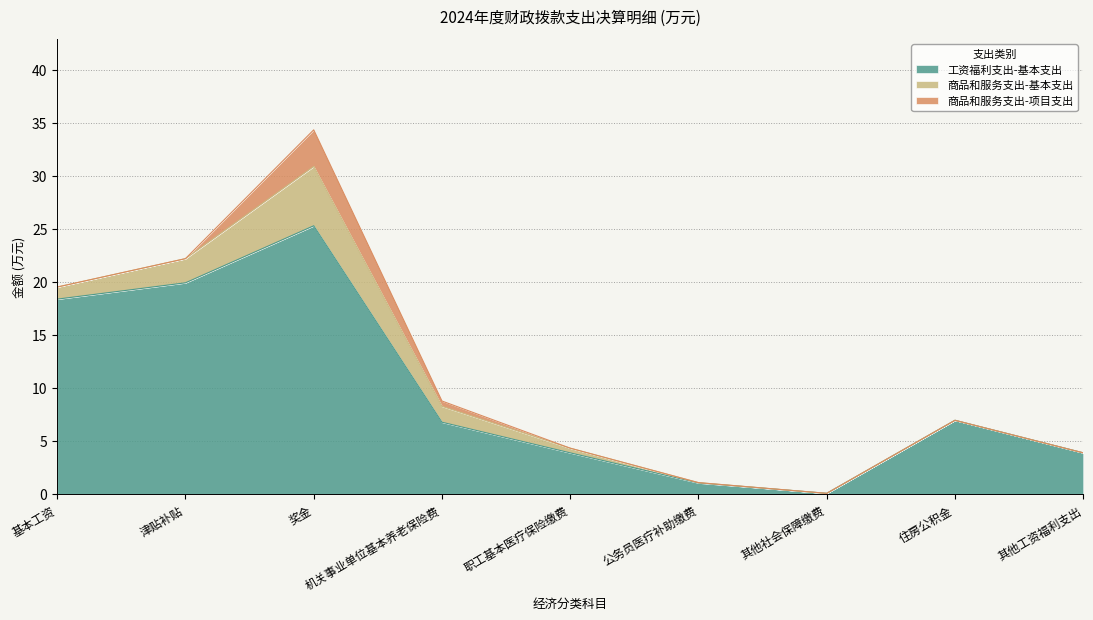

The value of 工资福利支出-基本支出 at 机关事业单位基本养老保险费 is 1.6. True or false?

False